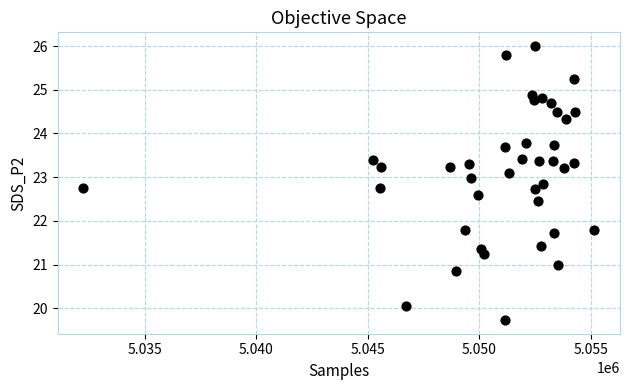

What is the range of X values (max minus min)?

22914.0